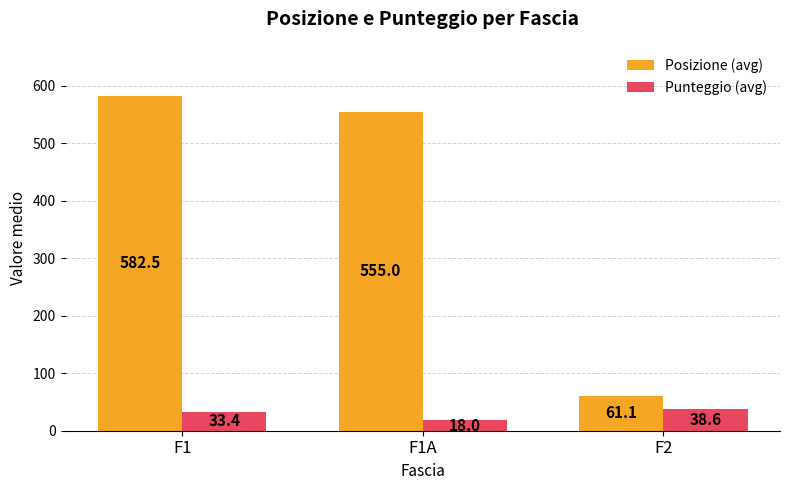

How many groups of bars are there?

3